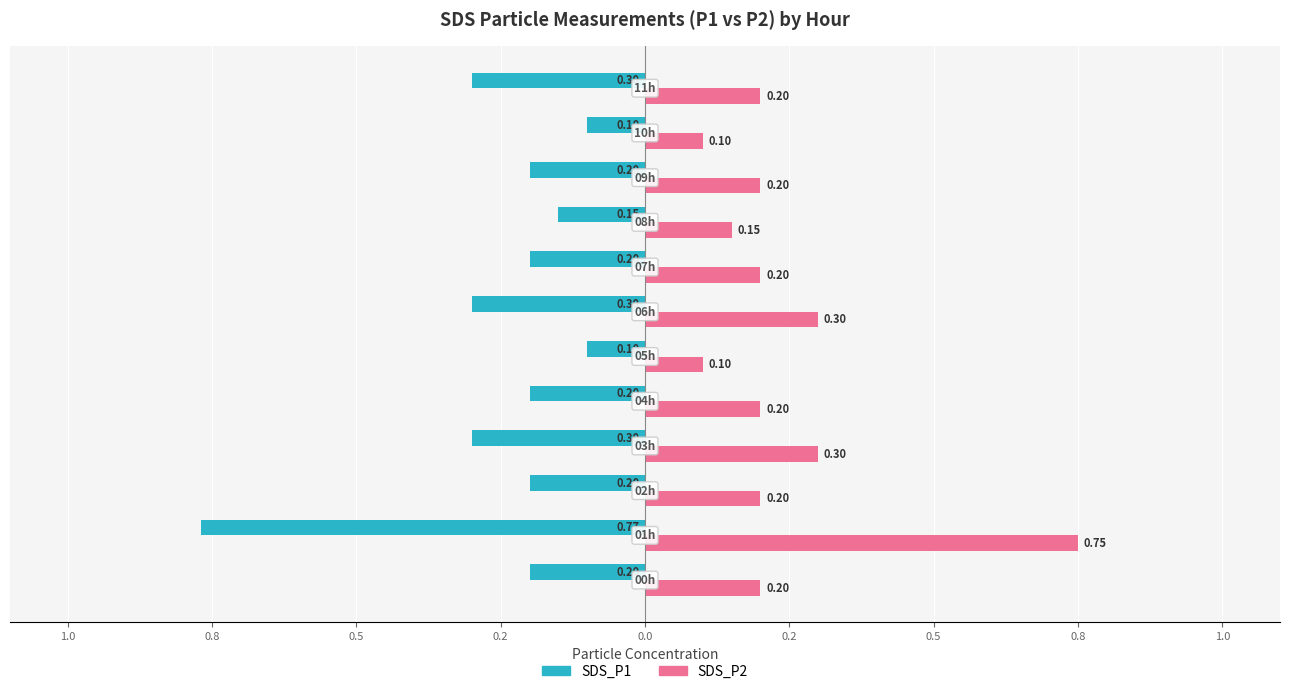

What are all the series names shown in the legend?

SDS_P1, SDS_P2